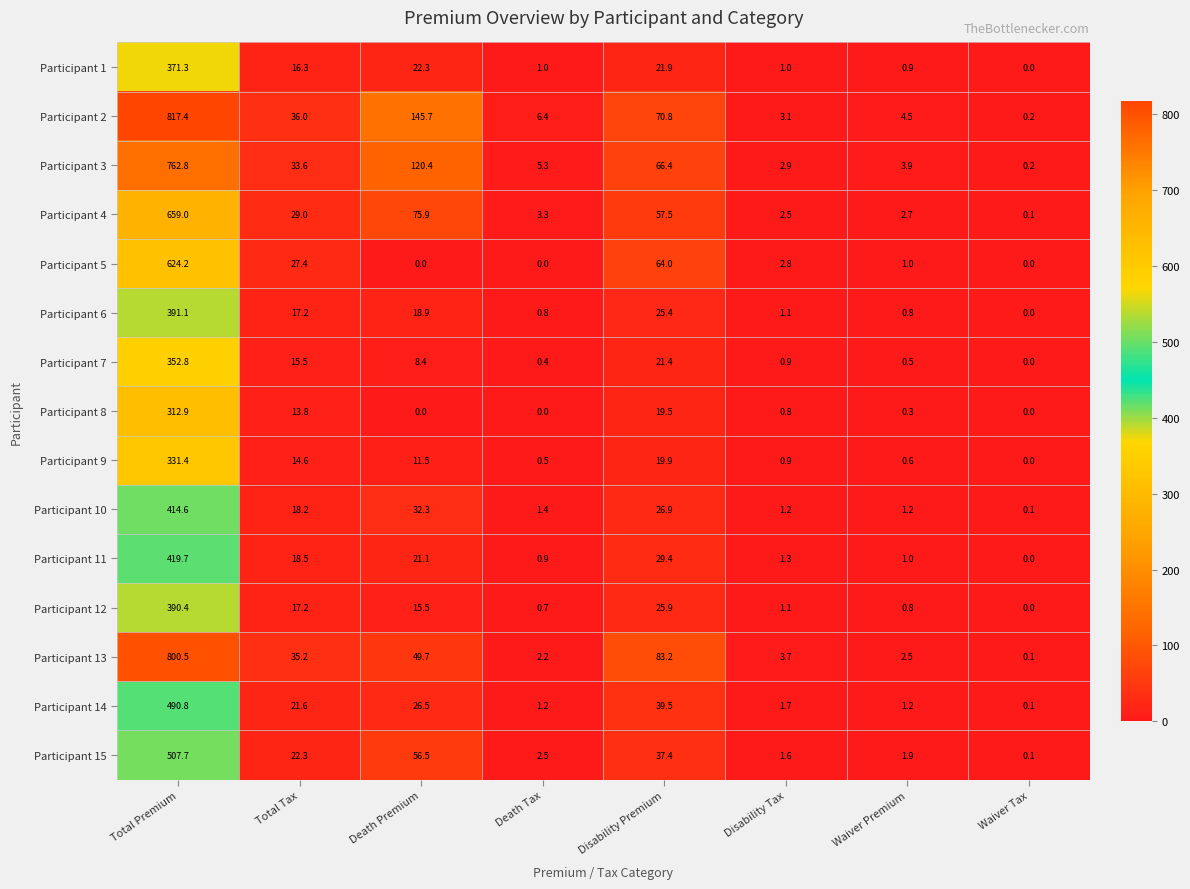

How many values in the Participant 14 series are below 21?

4